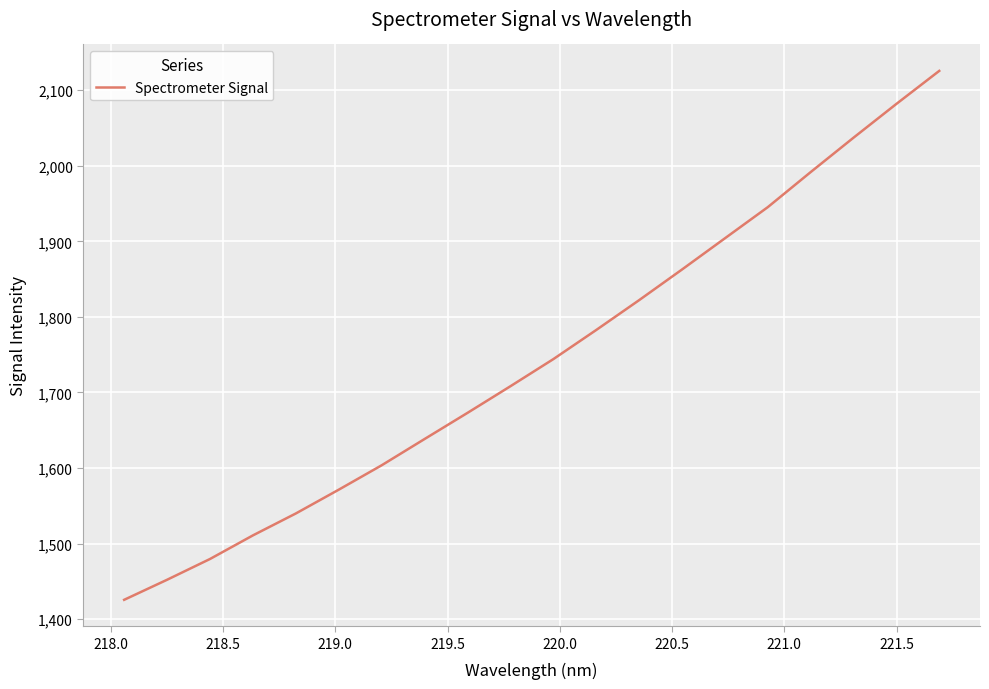

What is the greatest value displayed?

2125.6